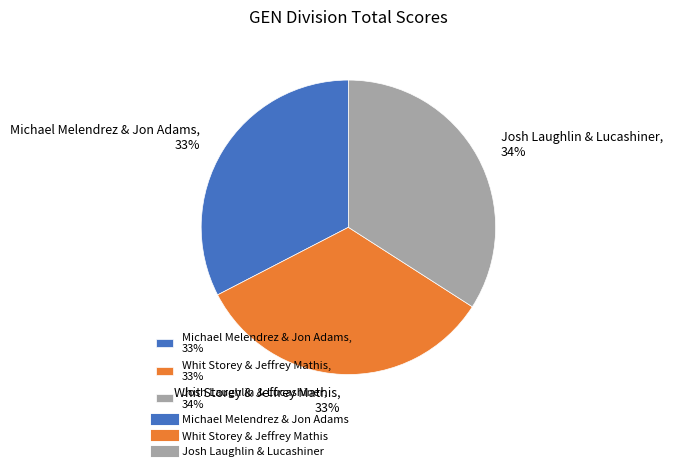

Count the number of slices in the pie.

3